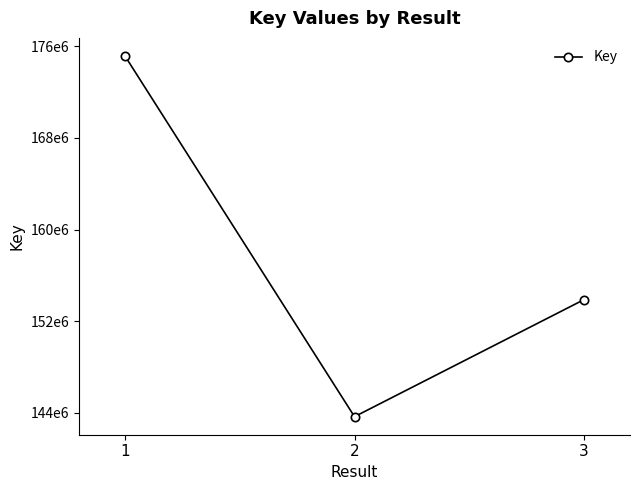

How many values are between 143665206 and 175162764?

3